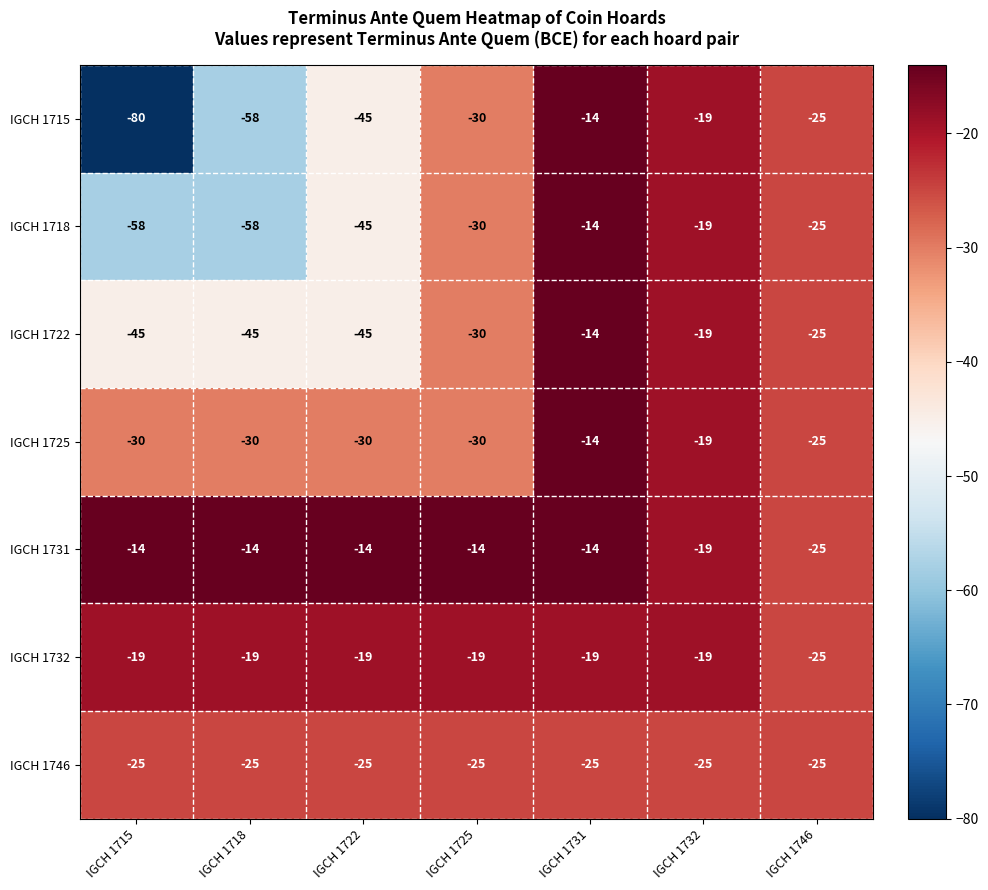

What is the difference between the IGCH 1718 values at IGCH 1725 and IGCH 1731?

16